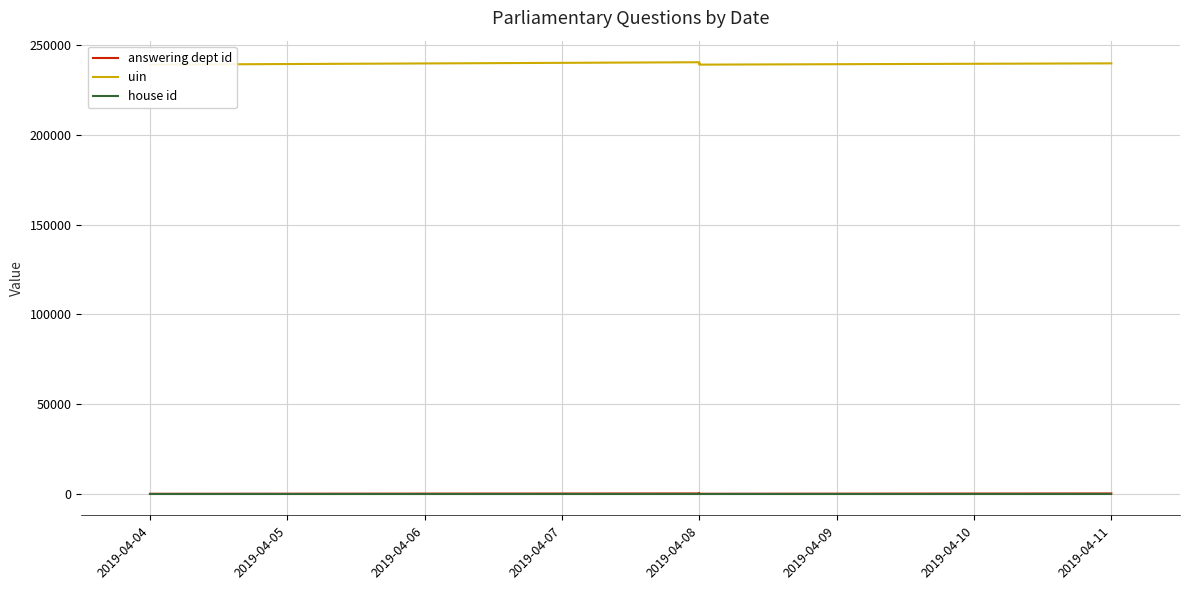

True or false: uin and answering dept id intersect in this chart.

False